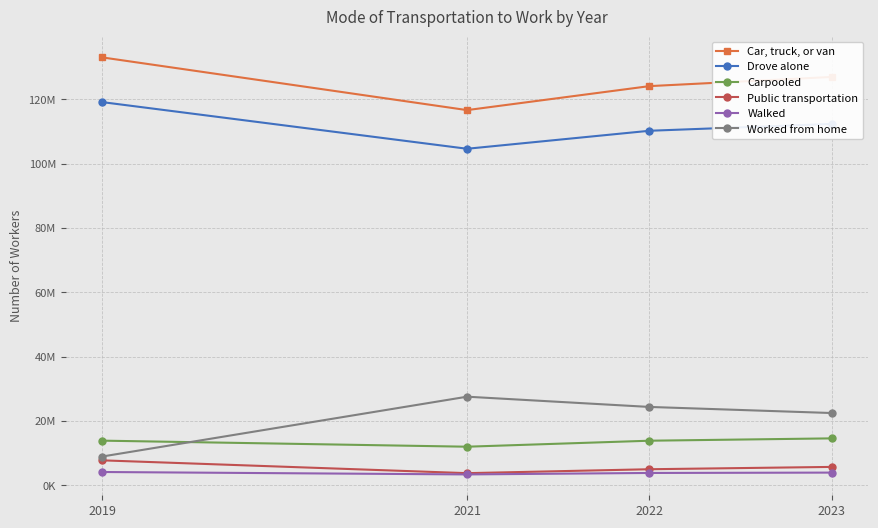

What are all the series names shown in the legend?

Car, truck, or van, Drove alone, Carpooled, Public transportation, Walked, Worked from home